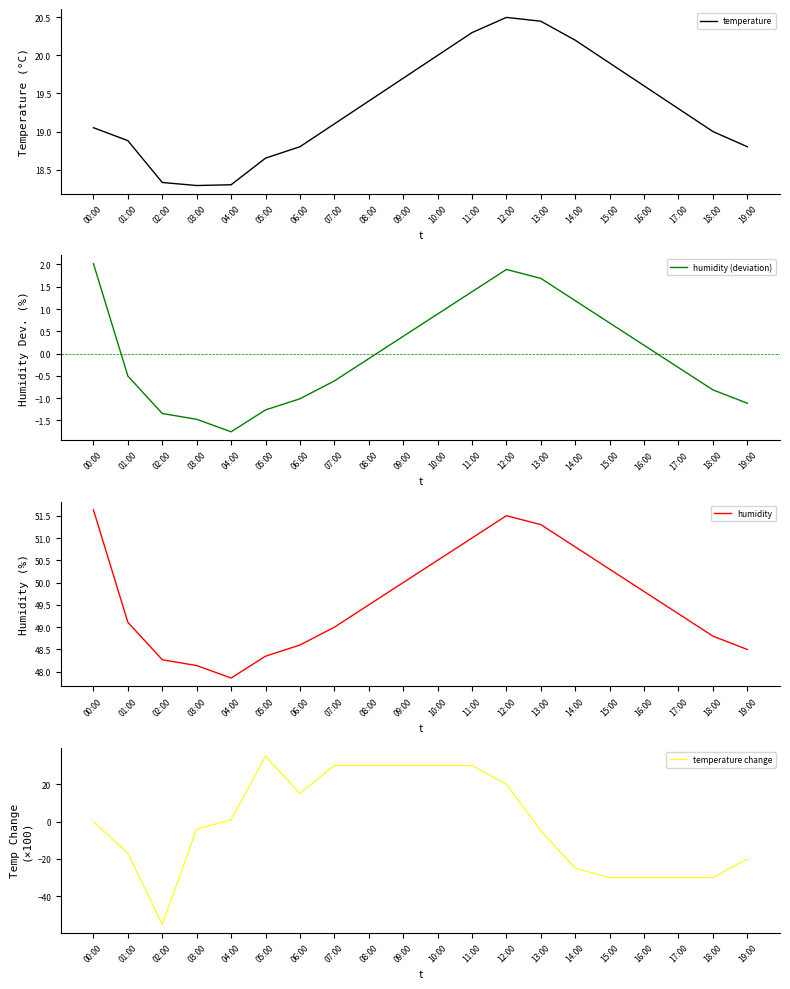

What are all the series names shown in the legend?

temperature, humidity (deviation), humidity, temperature change